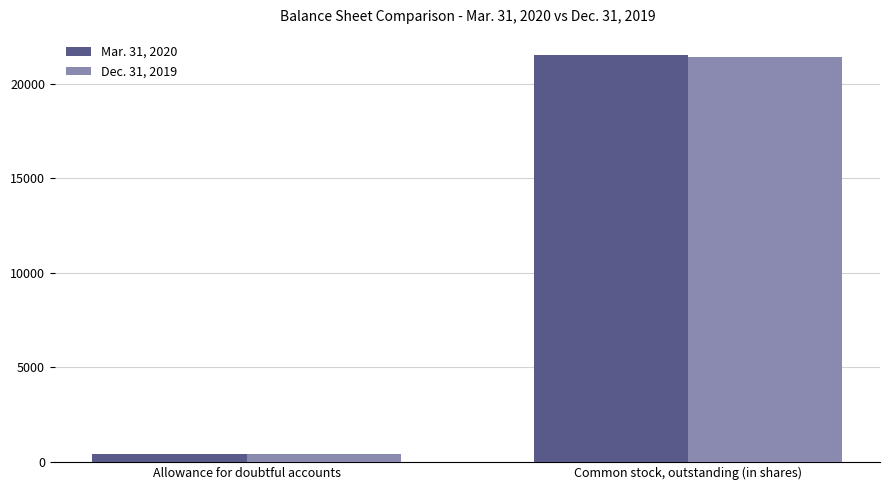

How many bars are there in each group?

2